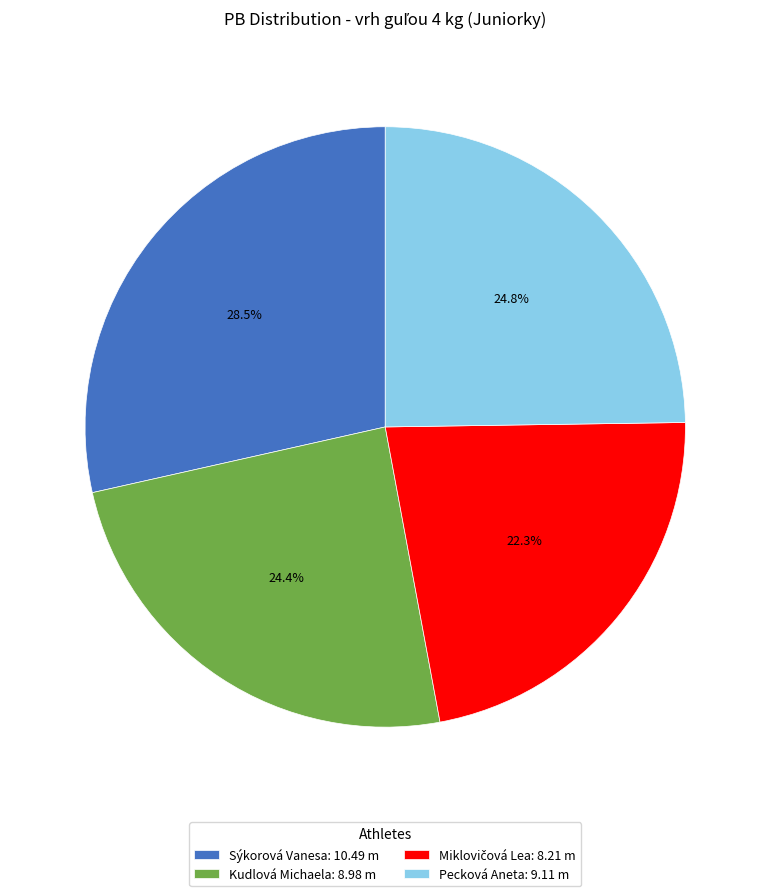

Does any single category account for the majority?

No